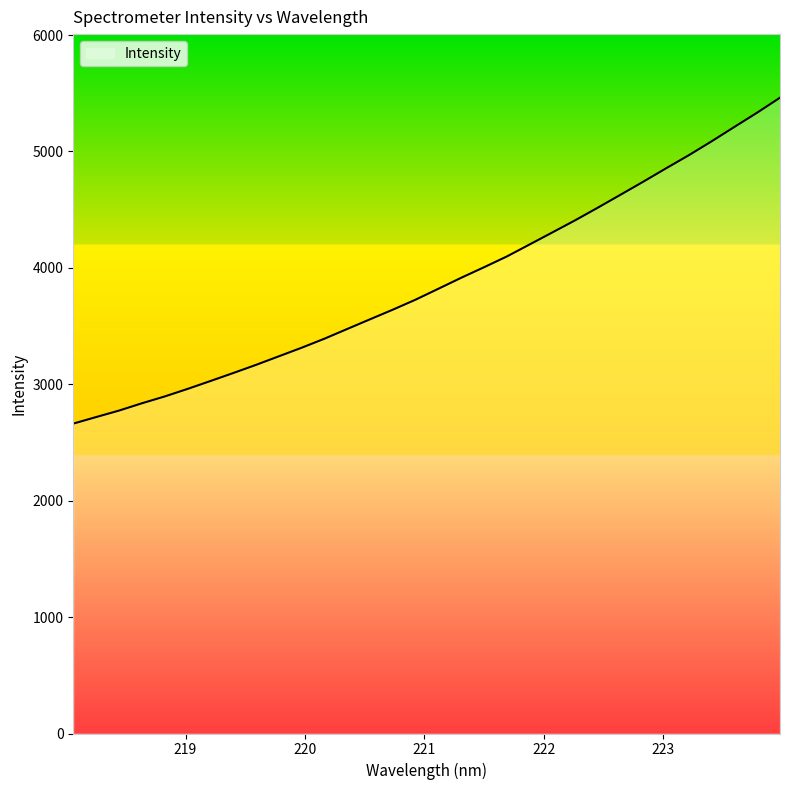

True or false: there are more than 2 points higher than both neighbors.

False